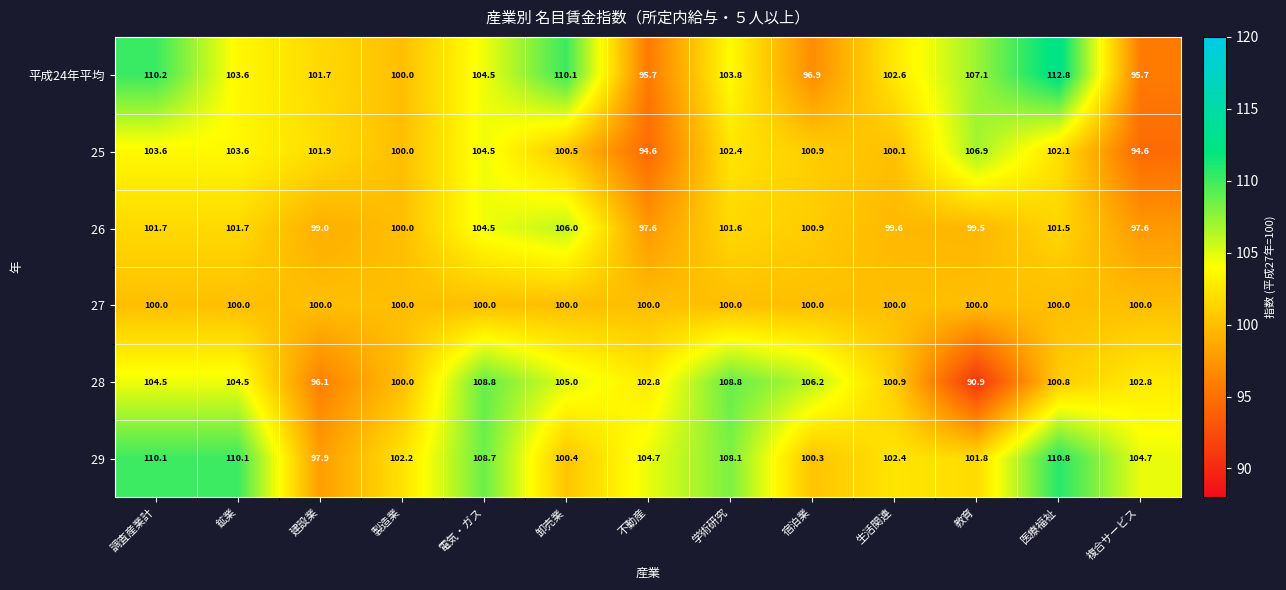

At how many categories does at least one series exceed 96?

13